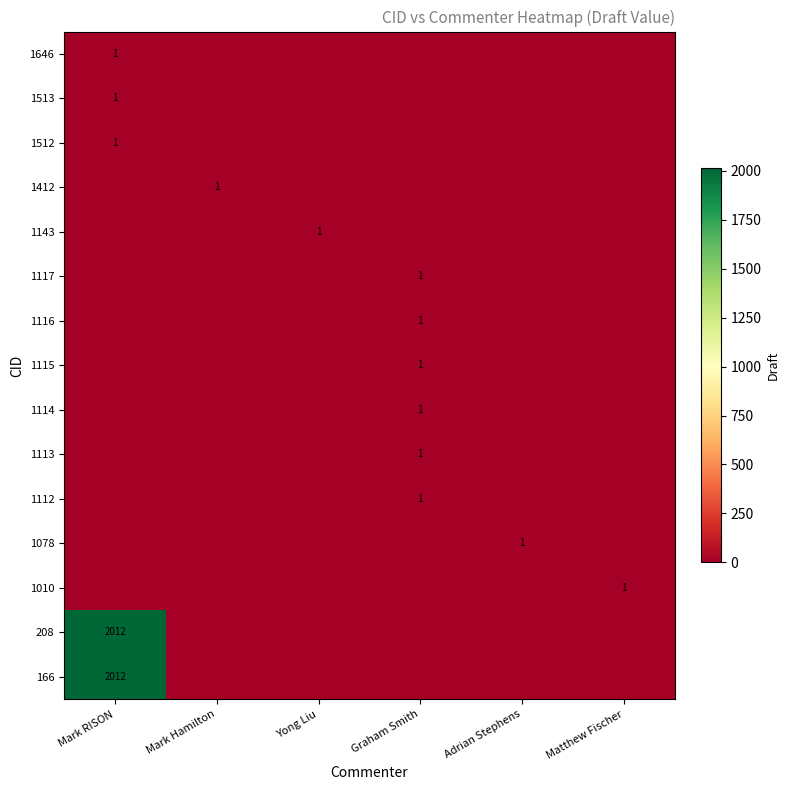

At which category does the chart reach its peak across all series?

Mark RISON